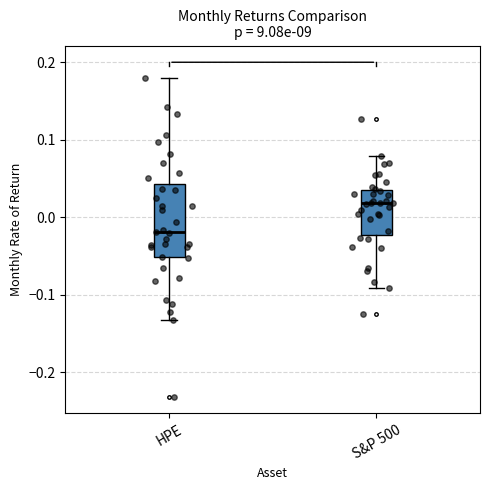

Which box's median line is the lowest?

HPE